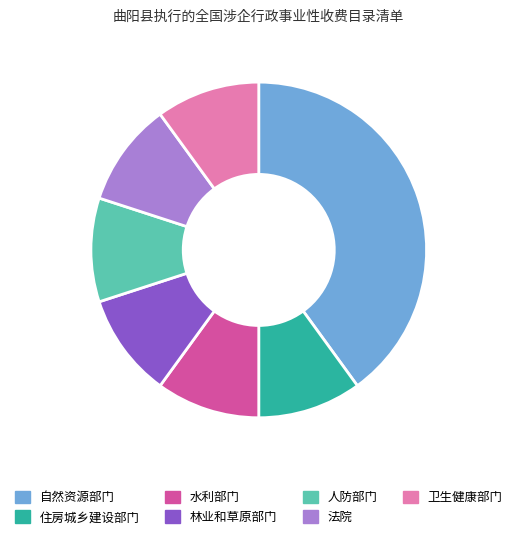

Is there a majority slice in this chart?

No